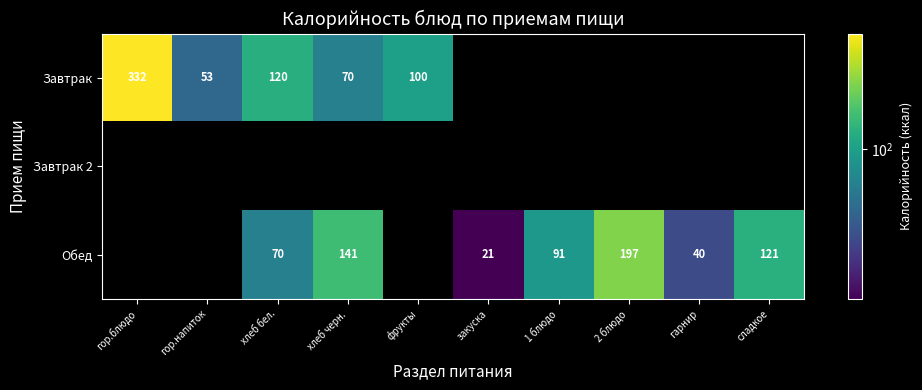

The value of Обед at гарнир is 27.8. True or false?

False